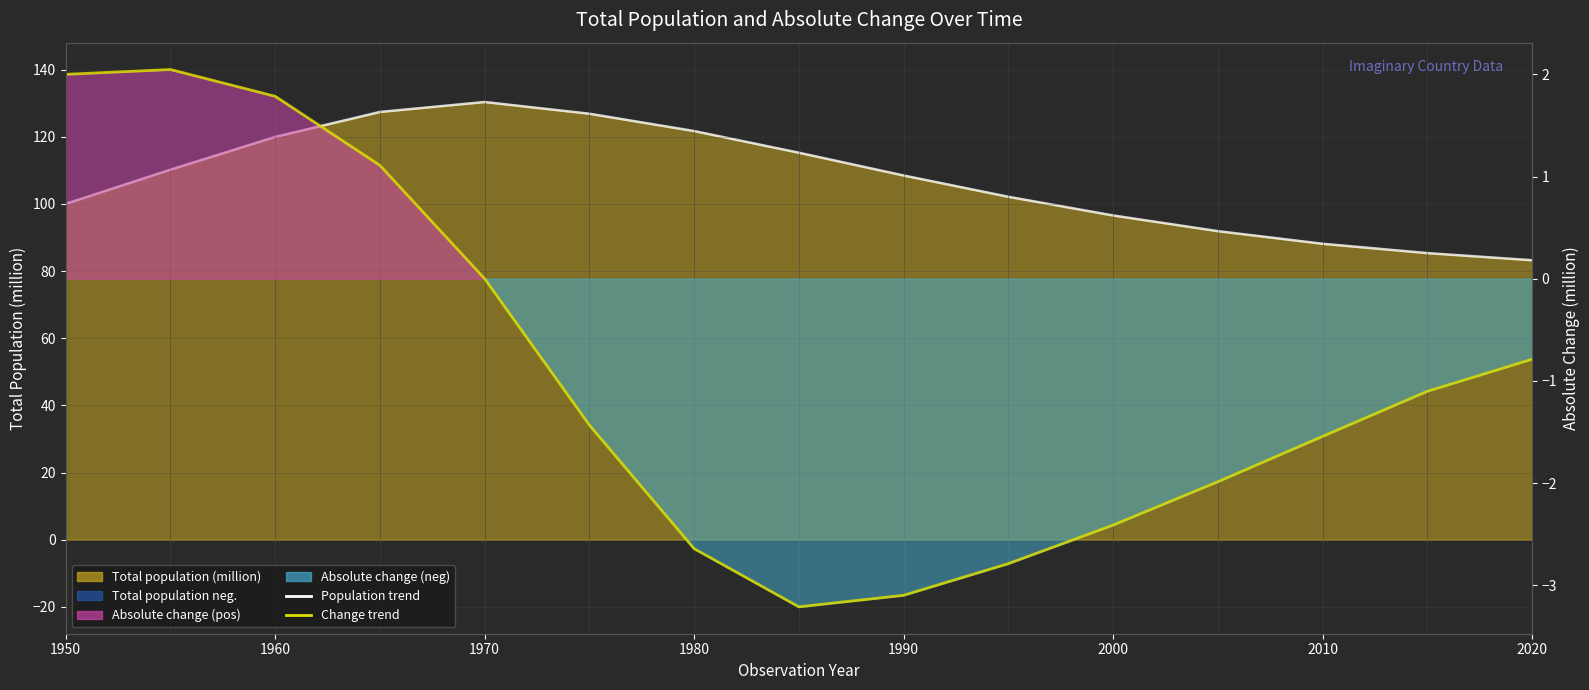

The Absolute change (million) series shows -1.5 at 2010. True or false?

True